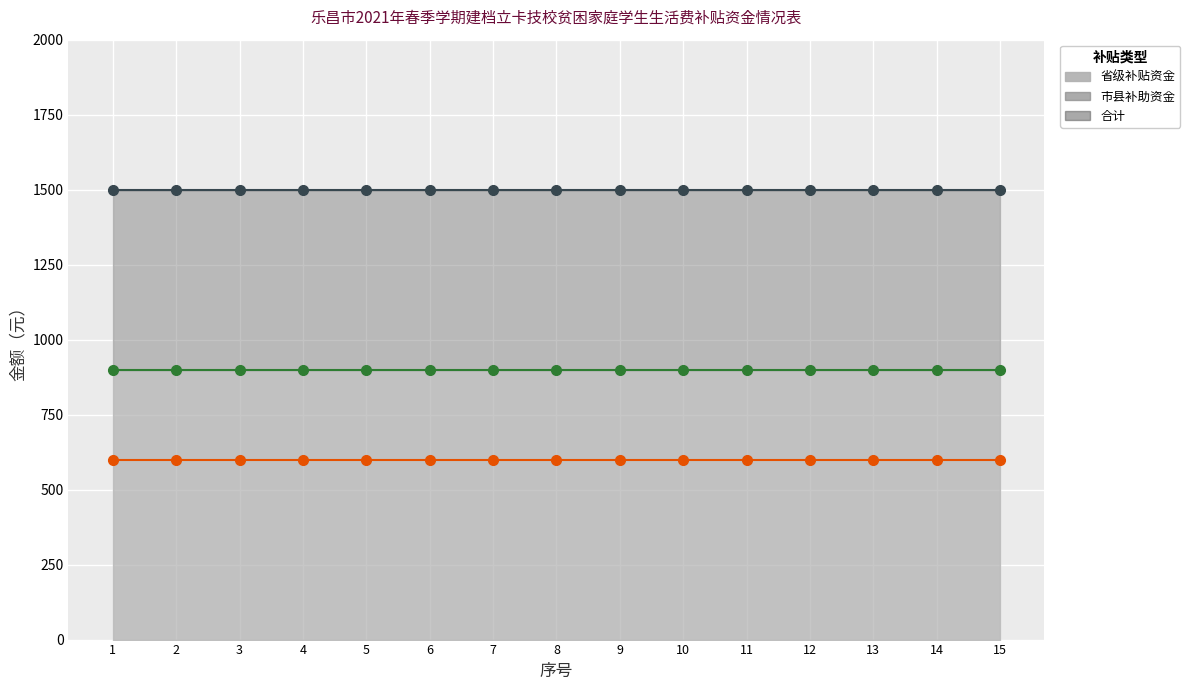

Reading left to right, what are all the values shown in this chart?

省级补贴资金（线）: 900	900	900	900	900	900	900	900	900	900	900	900	900	900	900
市县补助资金（线）: 600	600	600	600	600	600	600	600	600	600	600	600	600	600	600
合计（线）: 1500	1500	1500	1500	1500	1500	1500	1500	1500	1500	1500	1500	1500	1500	1500